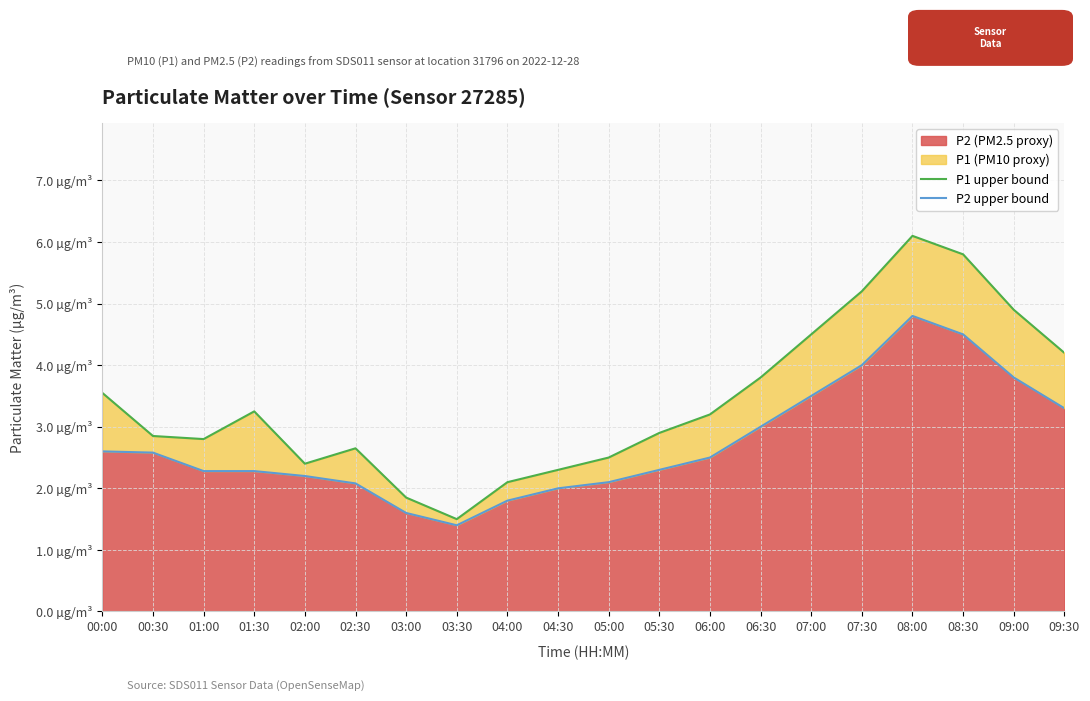

Count the number of categories in the chart.

20